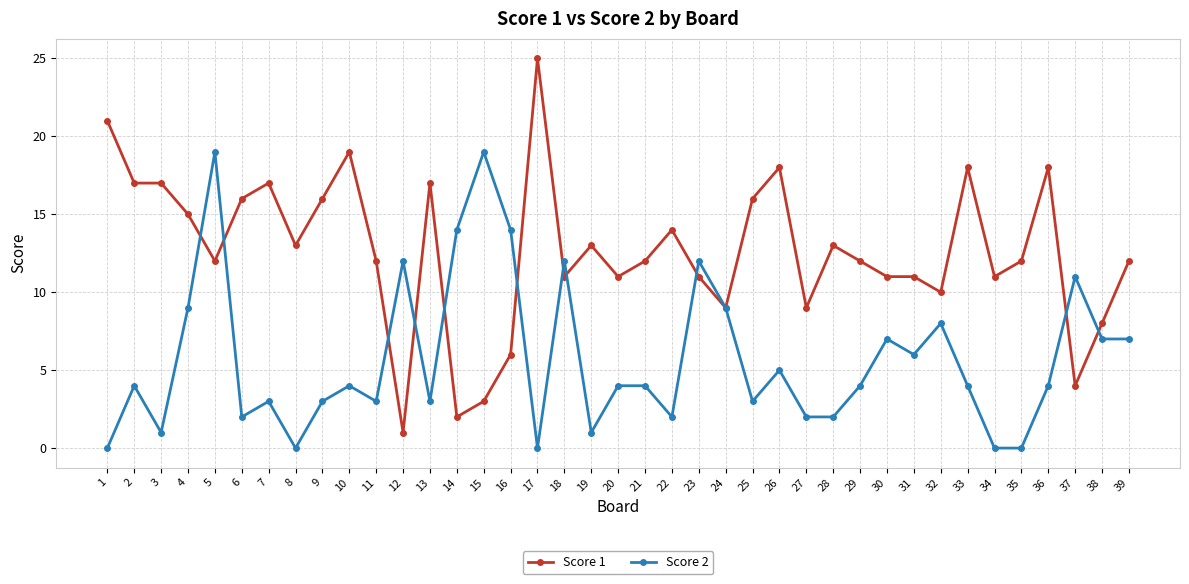

Read the Score 1 value at 19, to the nearest 5.

15